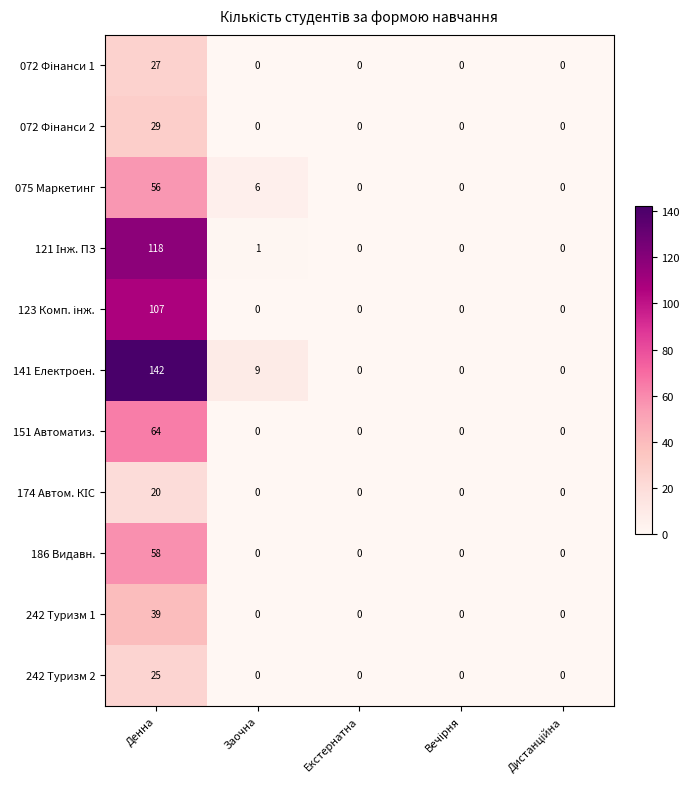

What is the spread (max minus min) of values at Заочна?

9